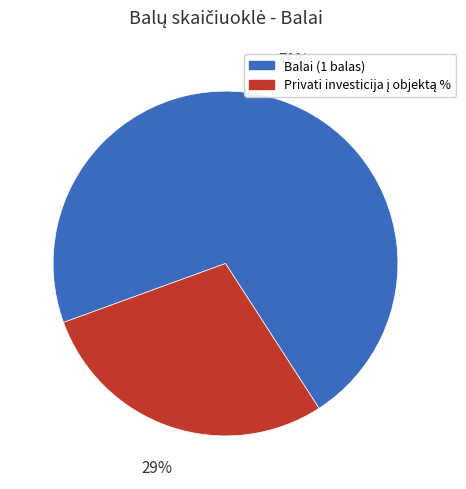

True or false: Balai (1 balas) accounts for 71% of the total.

True